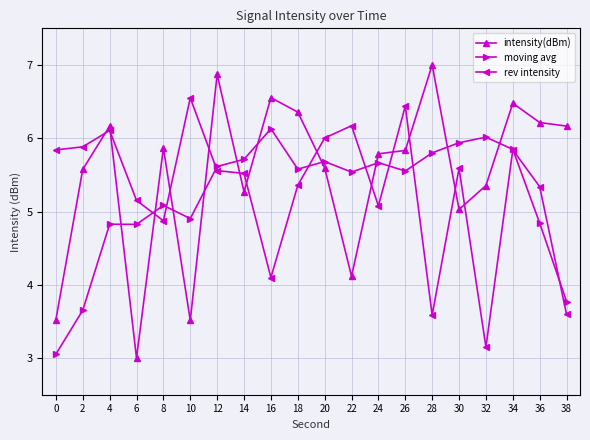

True or false: moving avg has more than 2 interior local peaks.

True